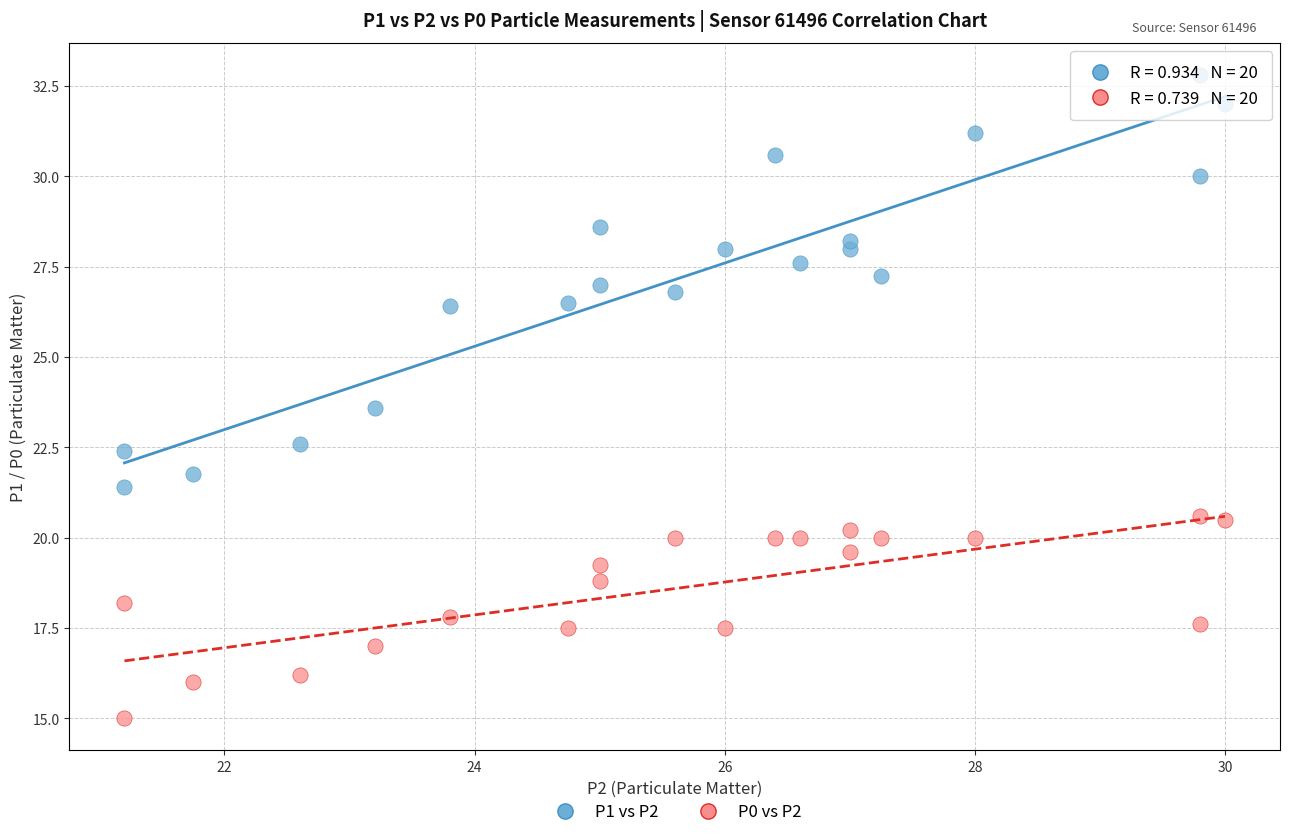

Across all series, what Y value is closest to 23?

22.6